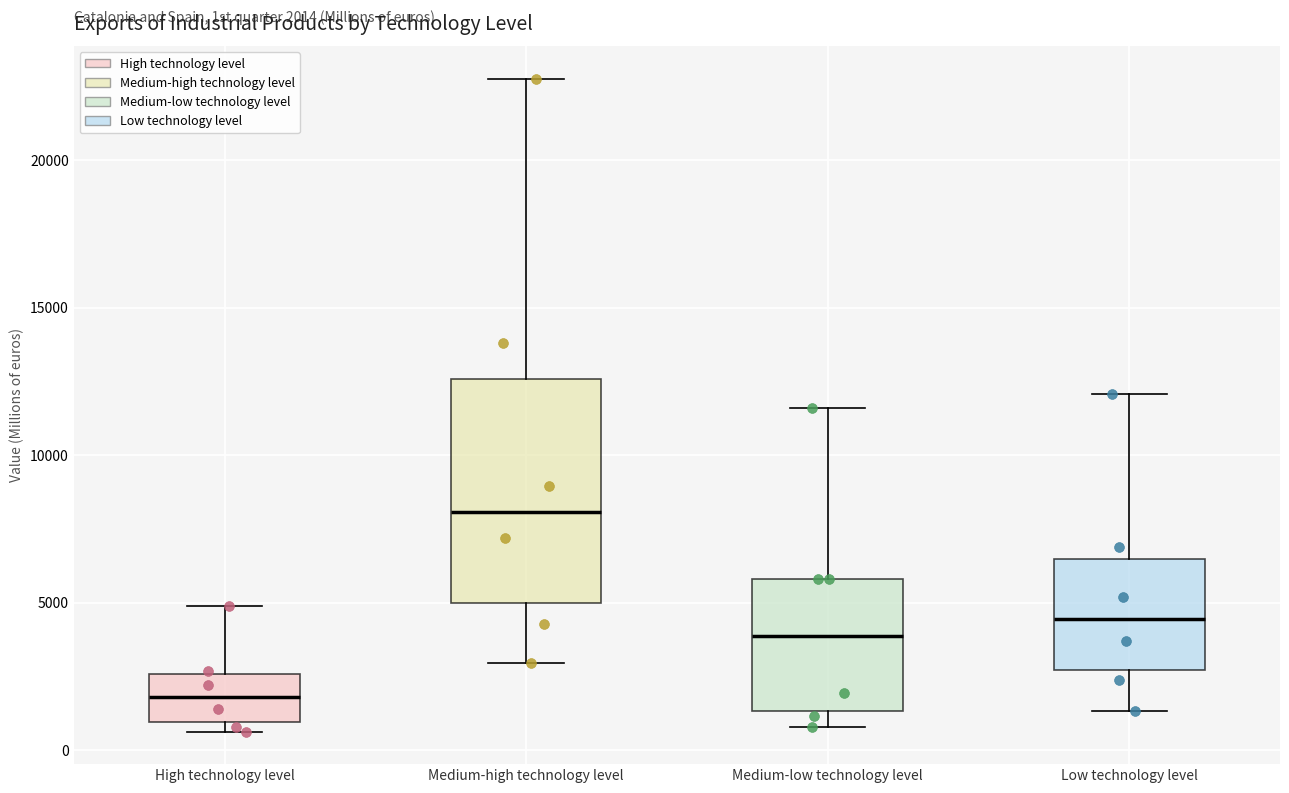

Which box's median line is the lowest?

High technology level